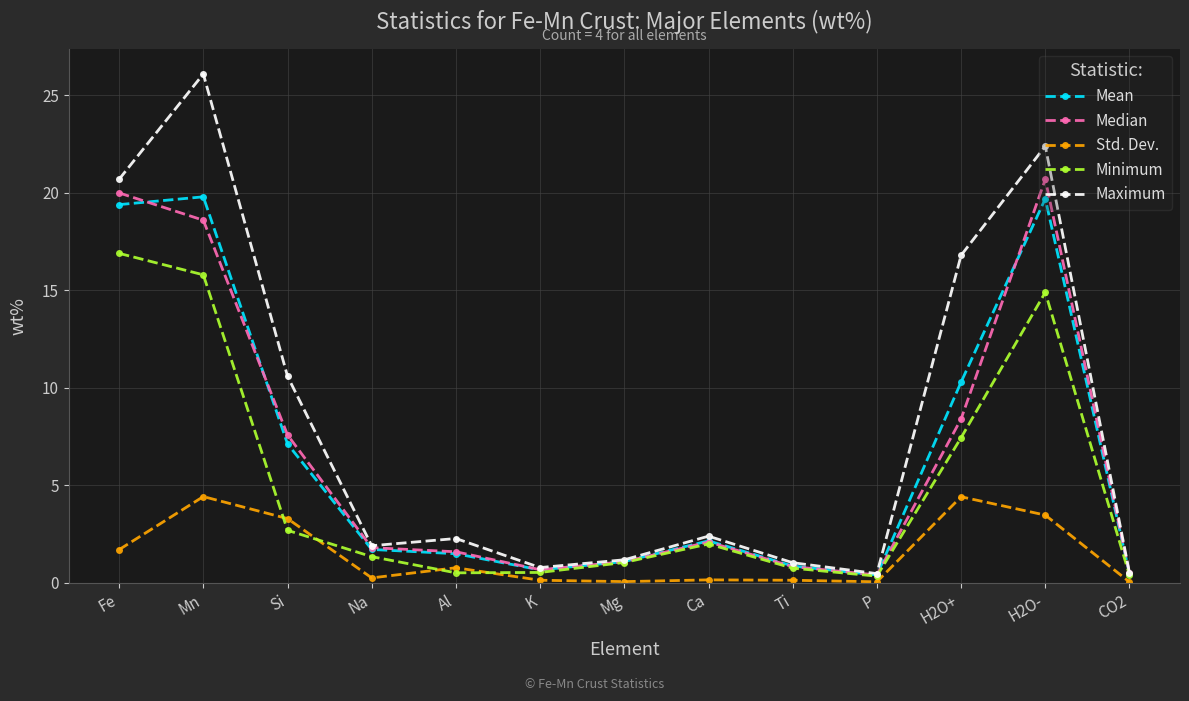

True or false: Median has a value of 0.8 at Ti.

True